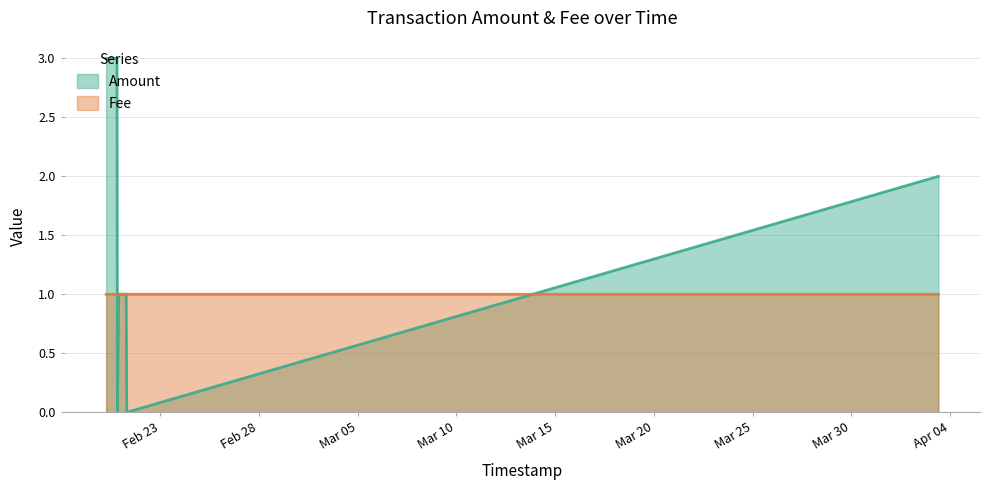

Is it true that Fee equals 1.8 at 2017-02-21 06:46:05?

False